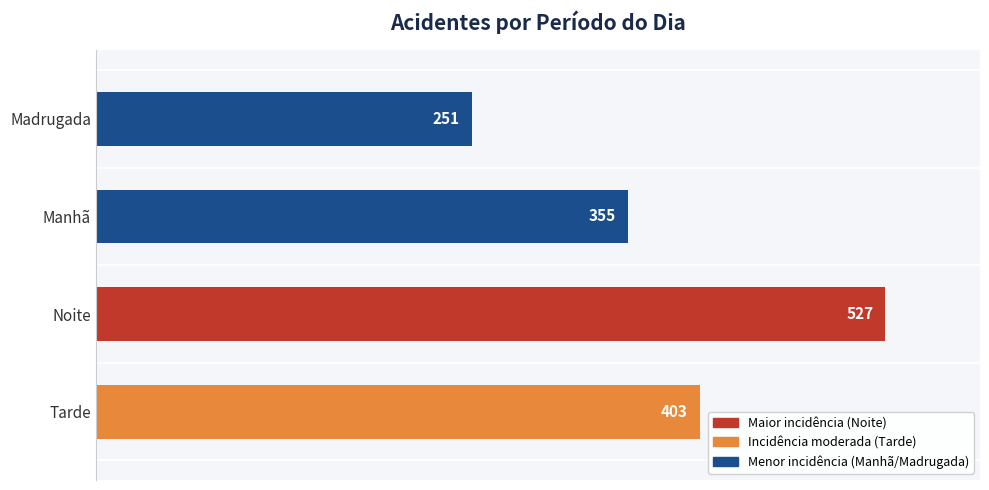

Count the values in the range 355 to 527.

3